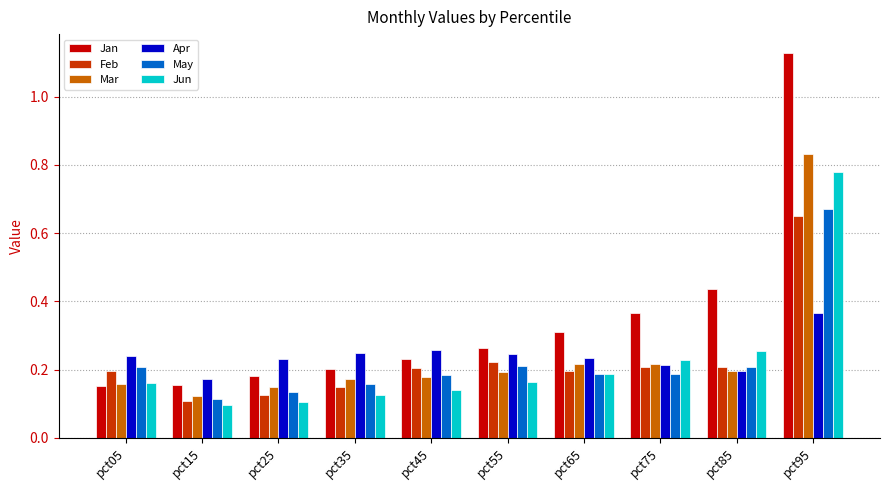

Is it true that Jun equals 0.2 at pct05?

True